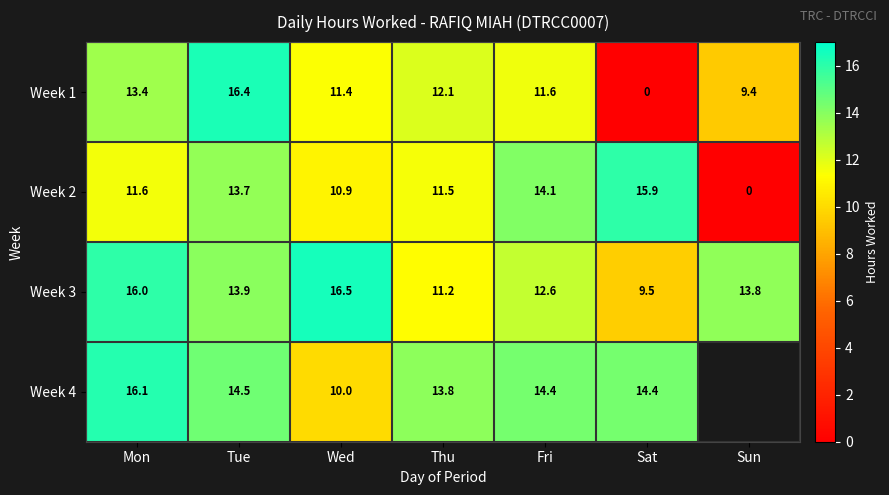

At how many categories does at least one series exceed 14?

5